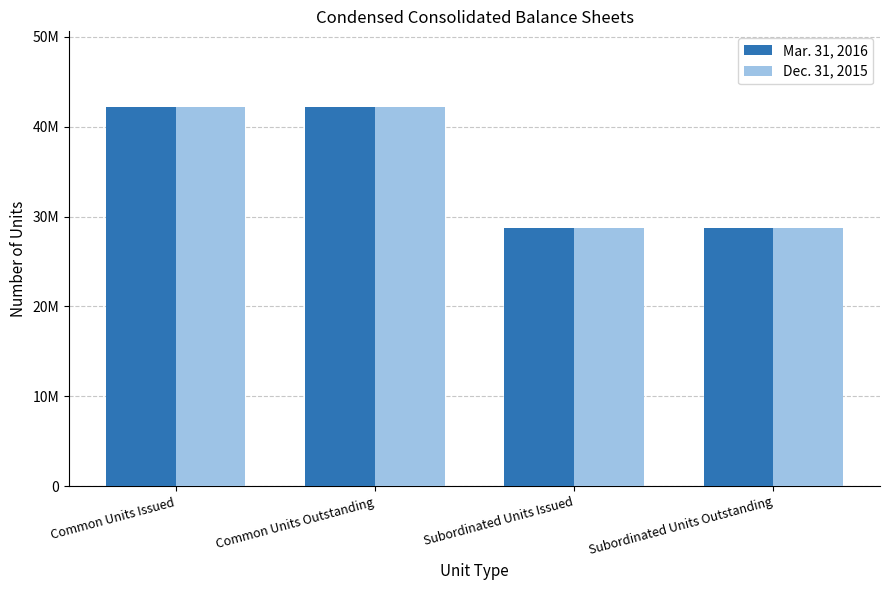

Are the bars horizontal?

No